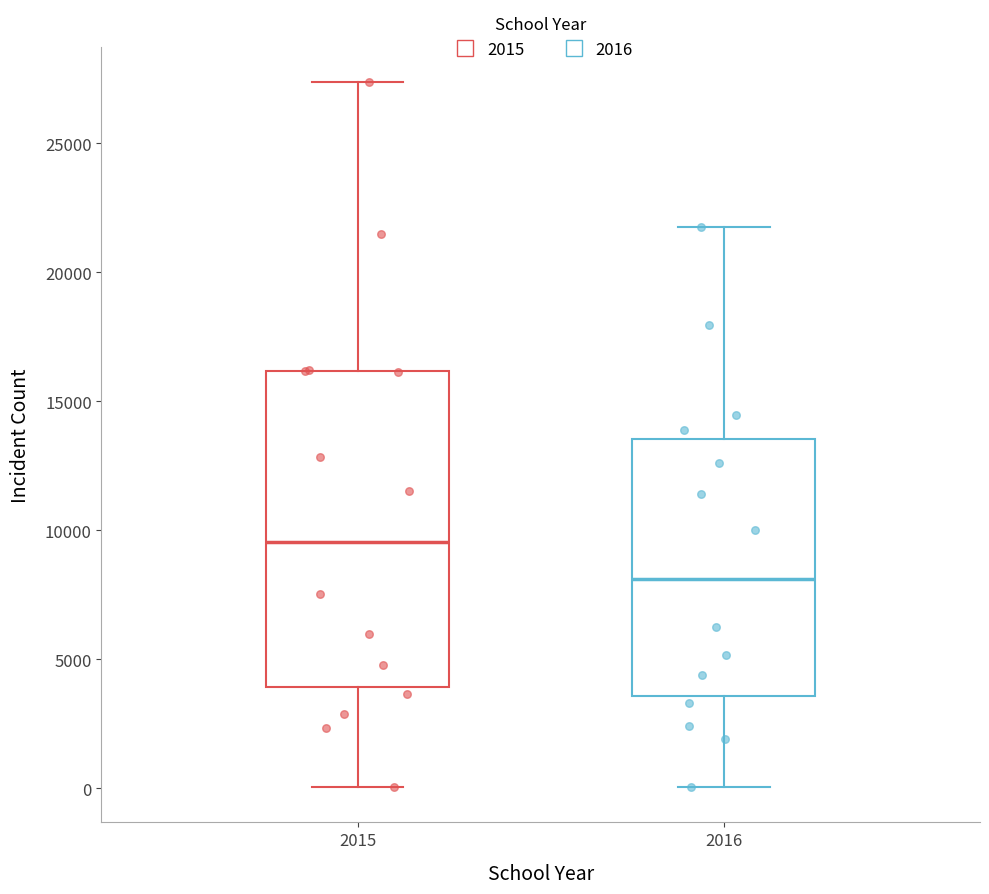

Where does the lower whisker of the box at x = 2015 end on the y-axis? The values are not printed on the chart, so give them approximately, as read against the axis.

0